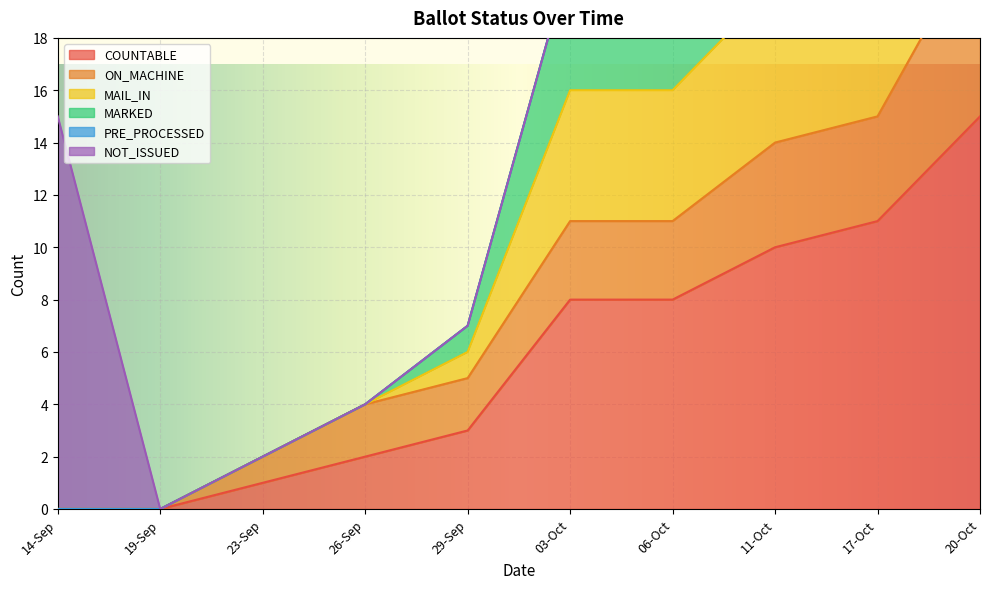

True or false: ON_MACHINE and MARKED intersect in this chart.

False